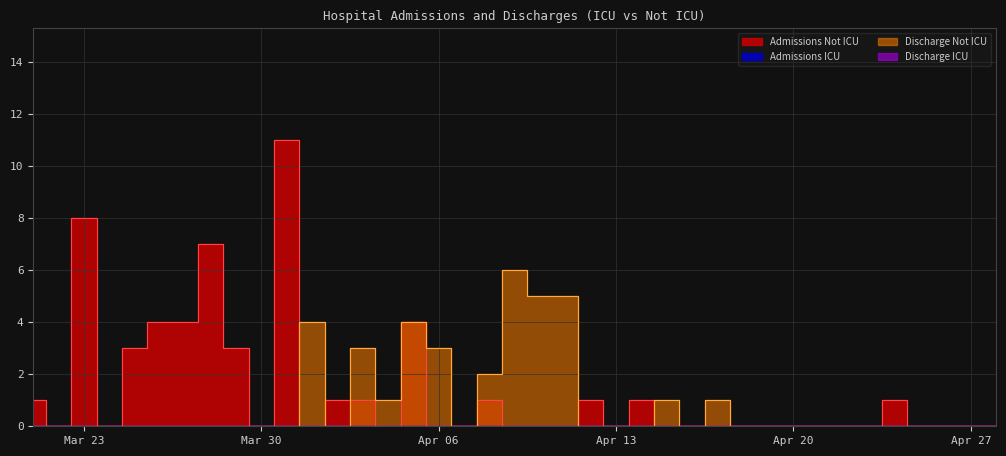

At which category is the sum across all series the highest?

2020-03-31